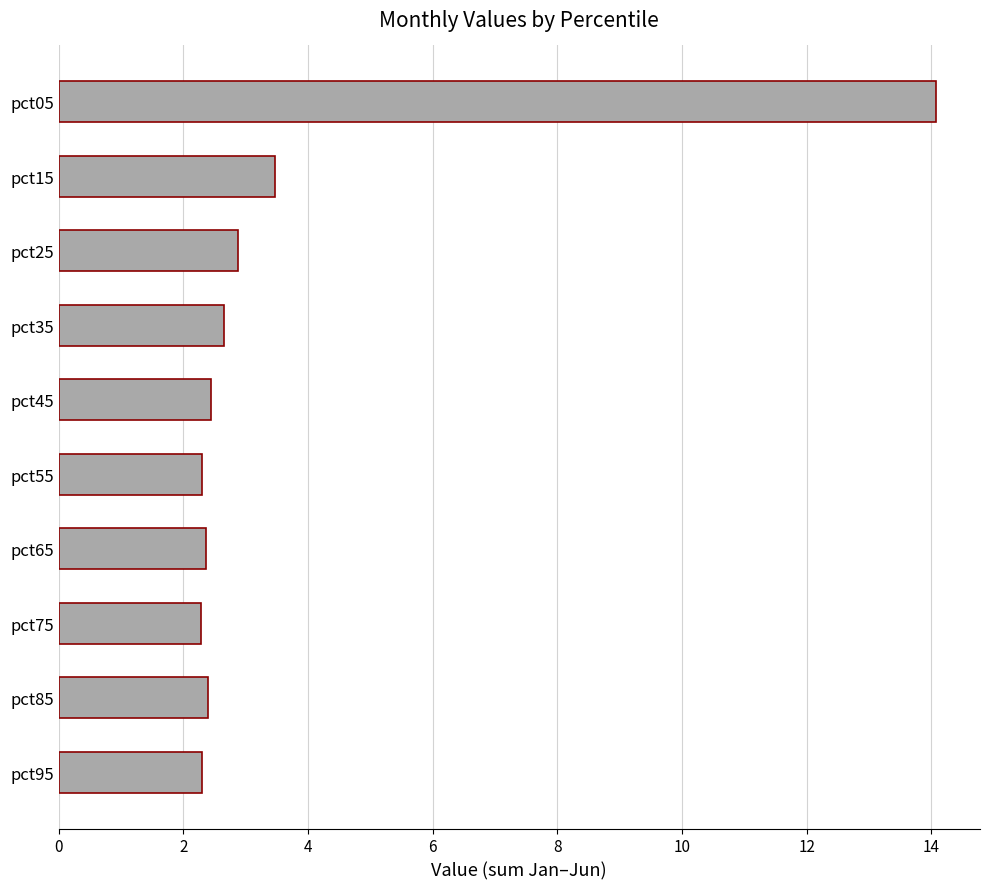

What is the average value?

3.7